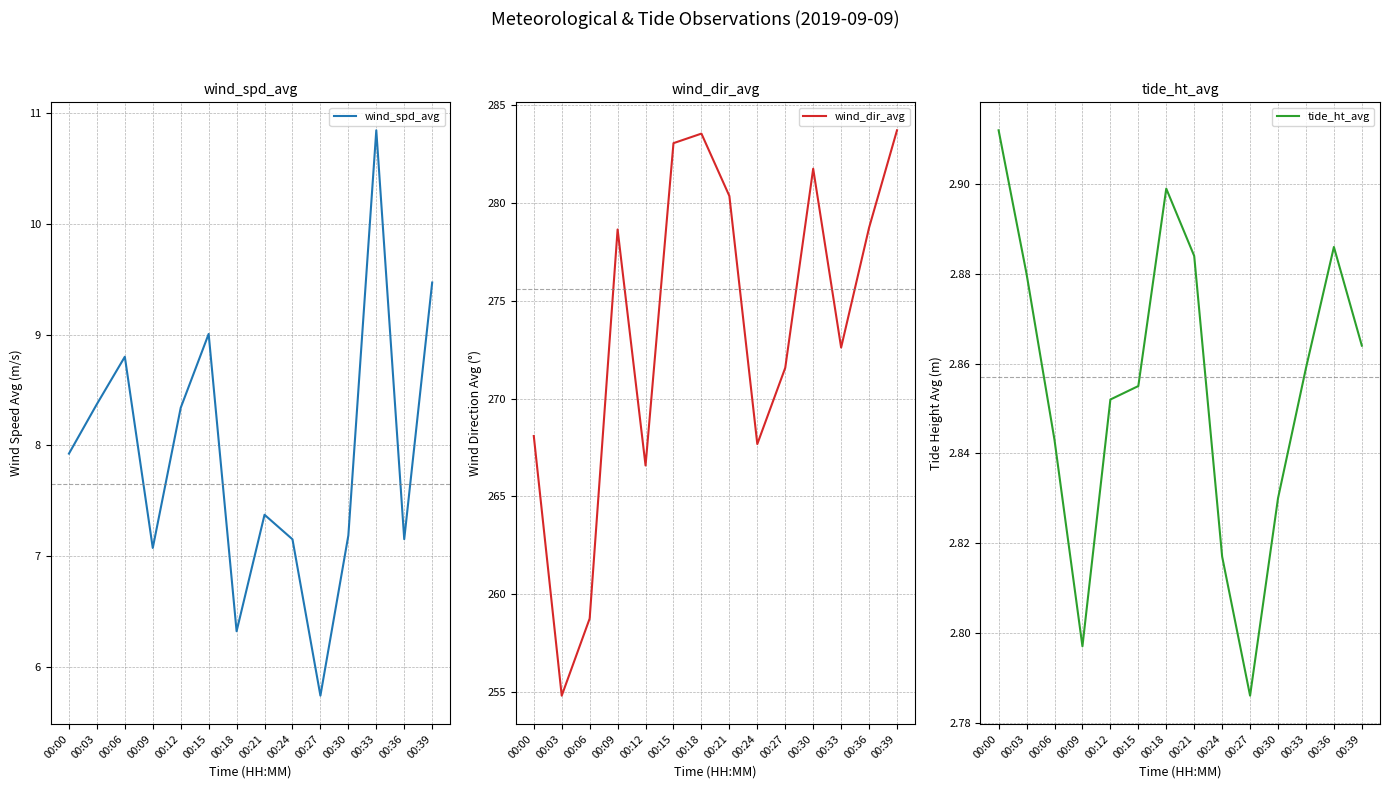

True or false: tide_ht_avg and wind_spd_avg intersect in this chart.

False